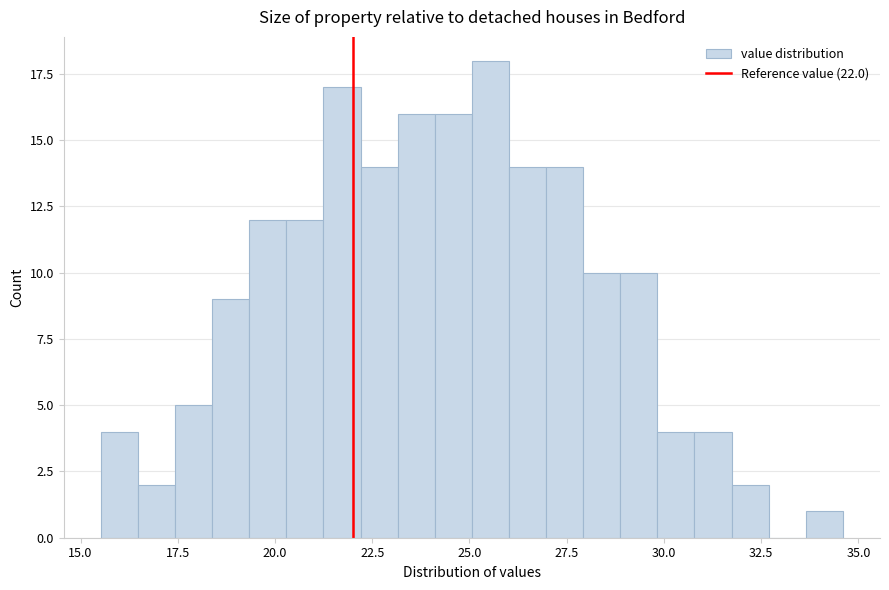

Around what value on the x-axis is the tallest bar? Give the approximate position of its centre, as read against the axis.

25.5